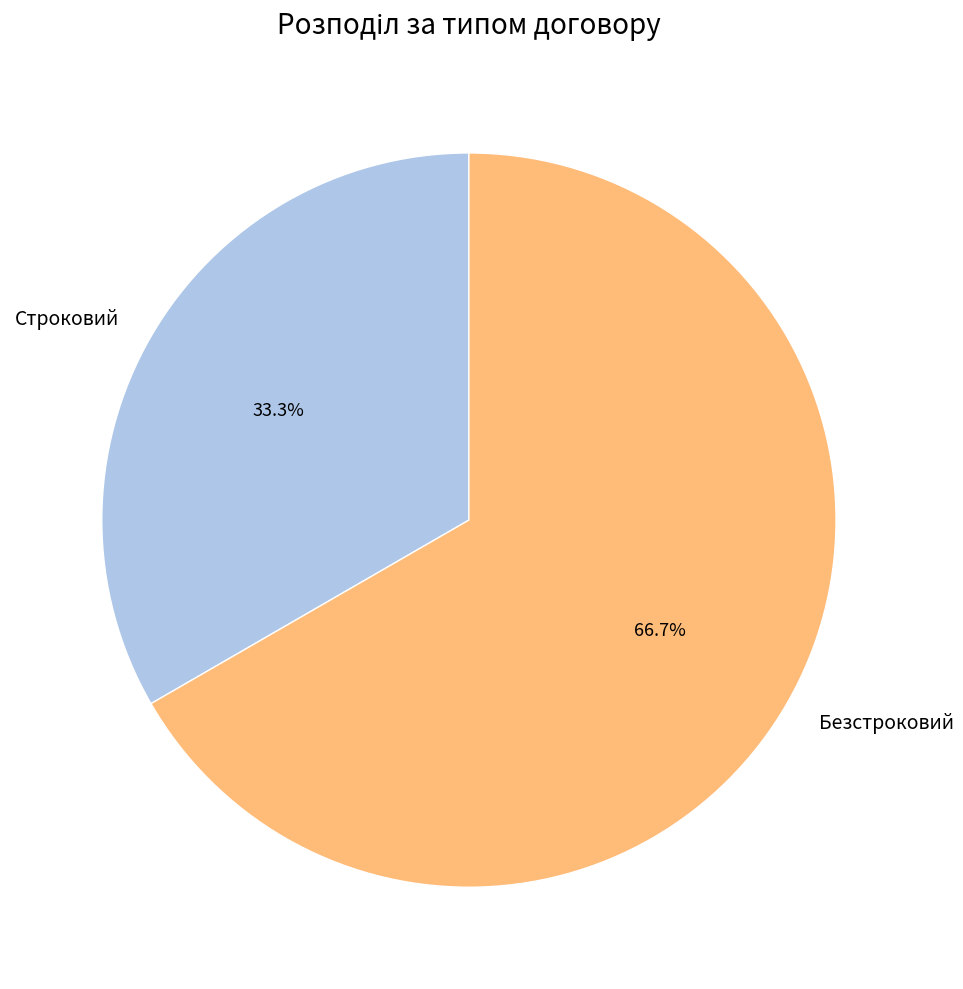

Which has a higher value, Безстроковий or Строковий?

Безстроковий